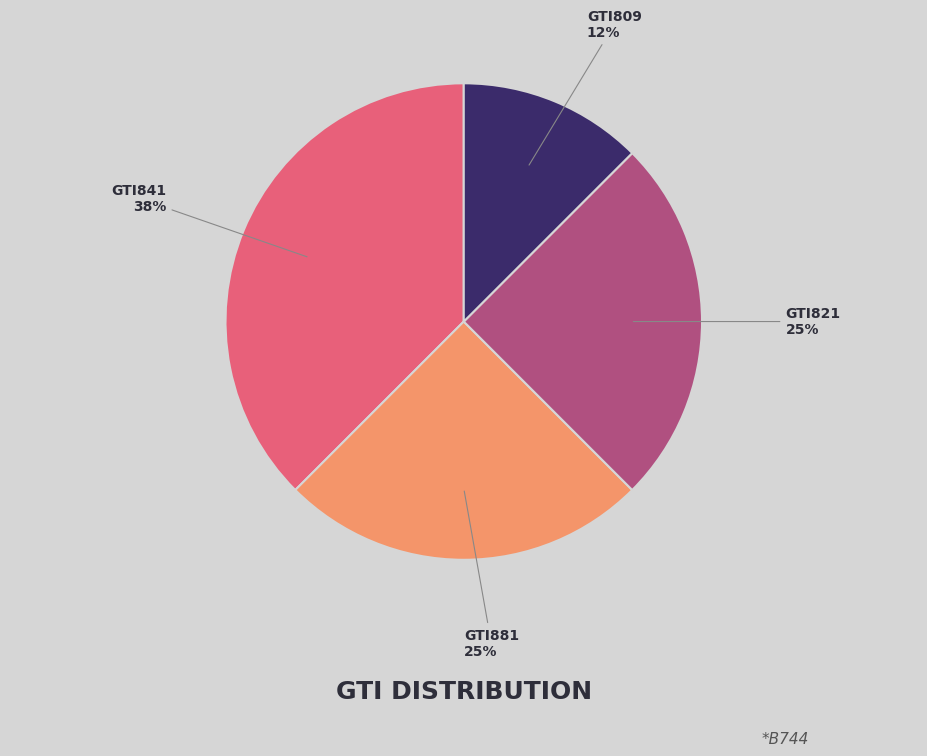

How many slices are in this pie chart?

4